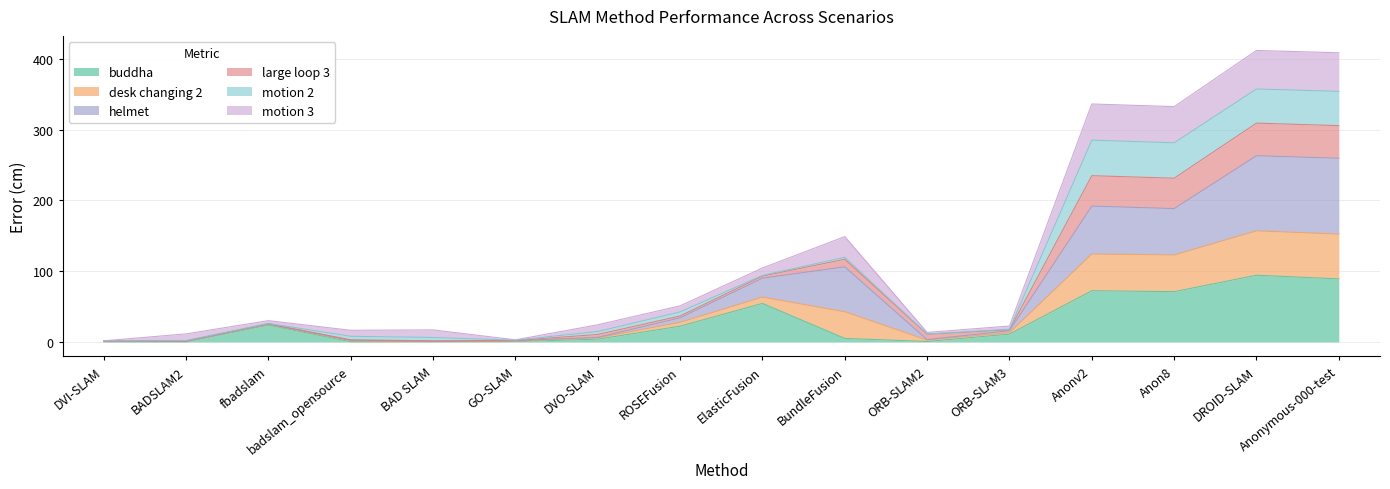

Read the buddha value at Anonymous-000-test.

89.0